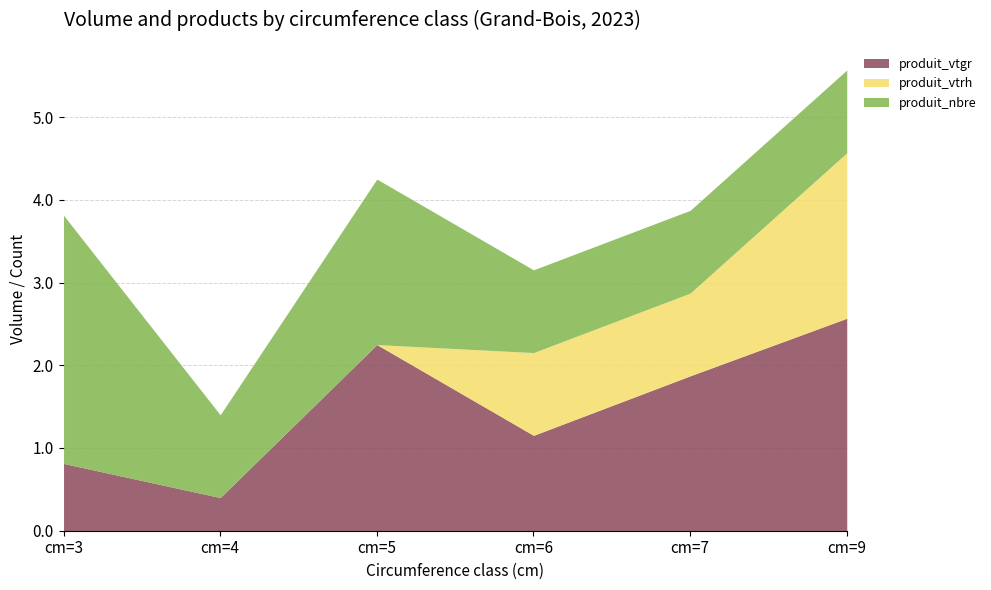

What is the maximum value for produit_vtrh?

2.0